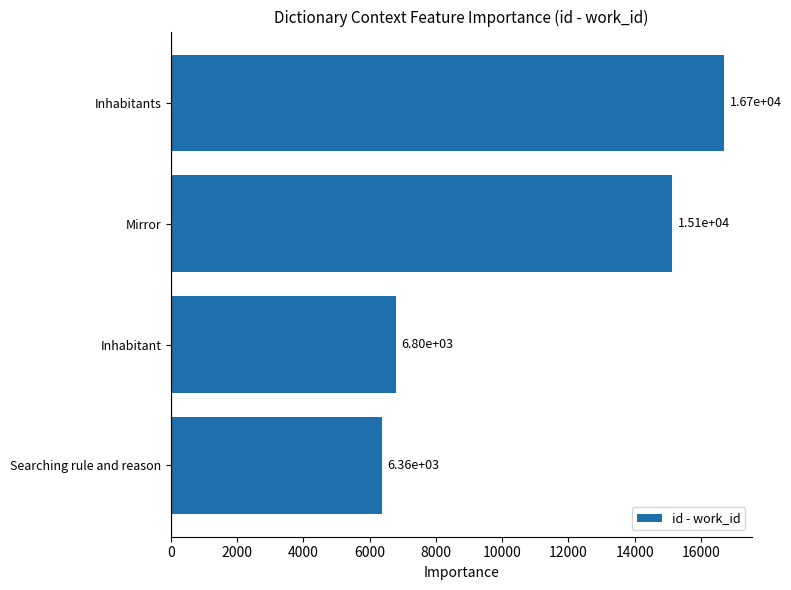

How many data points are less than 15127?

2